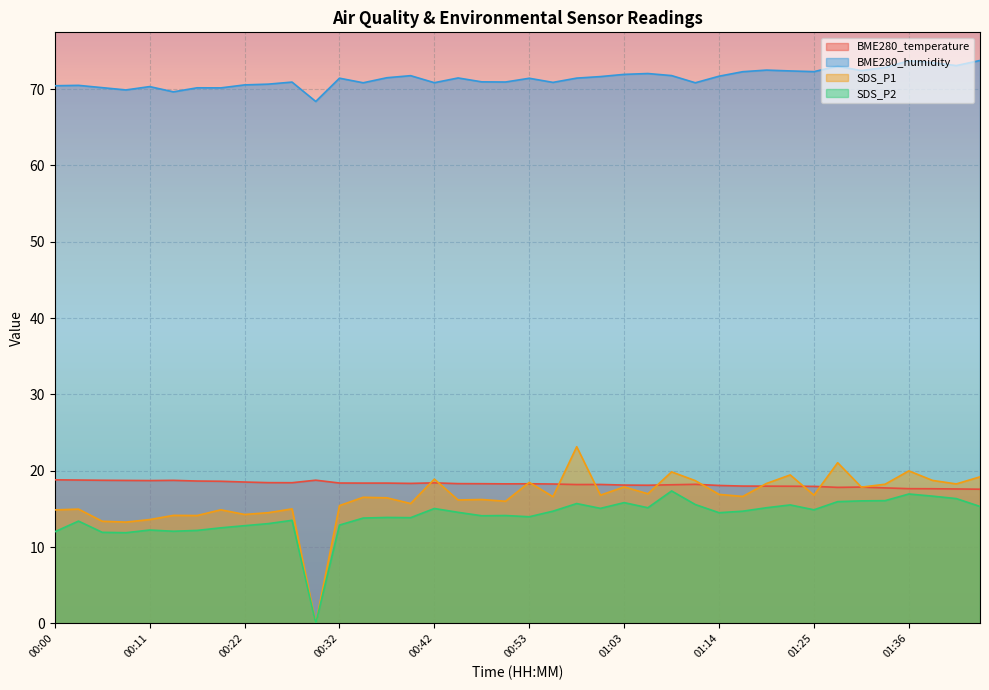

Which category has the lowest value in the BME280_humidity series?

00:29